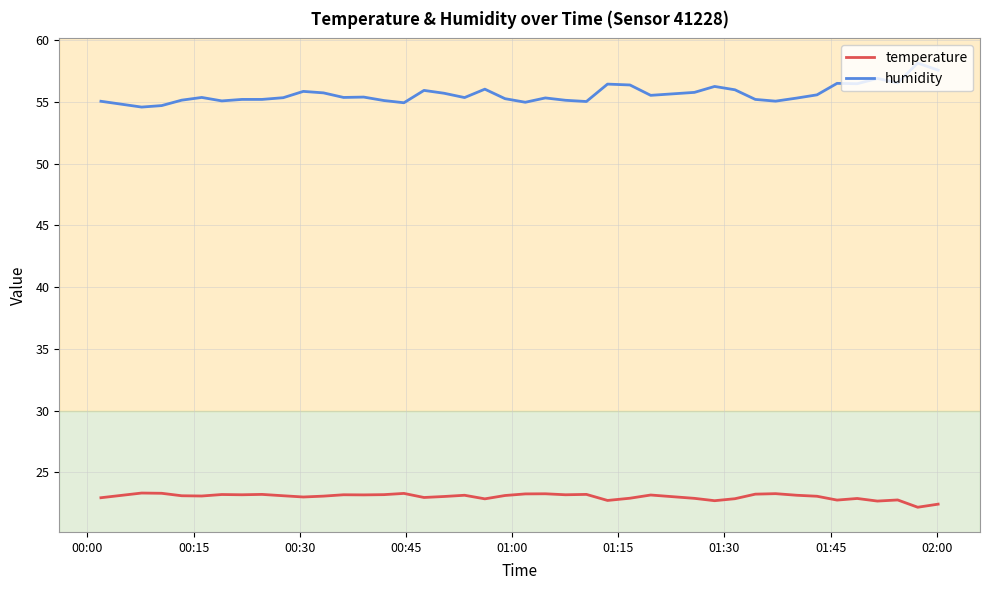

Does the chart display data point markers on the line(s)?

No